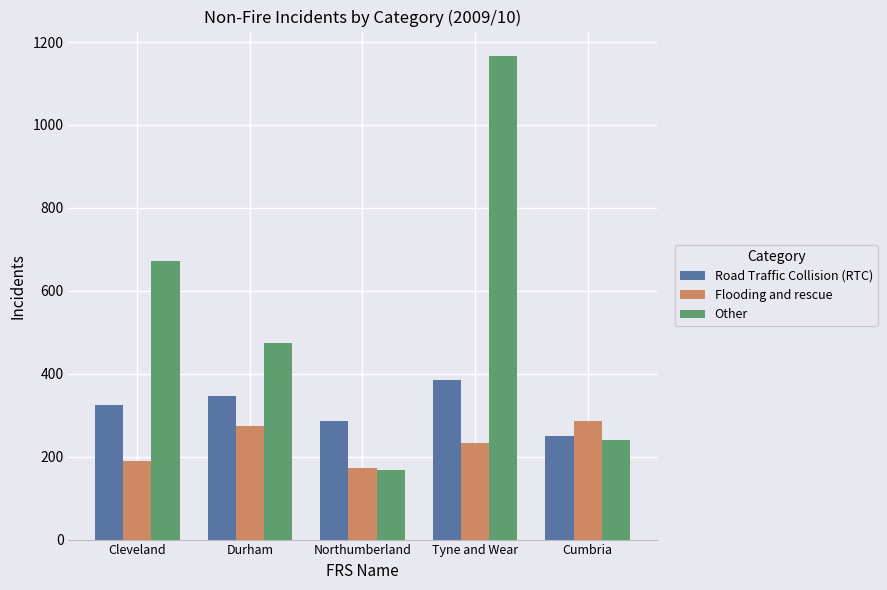

List the series in order of their peak value, lowest first.

Flooding and rescue, Road Traffic Collision (RTC), Other